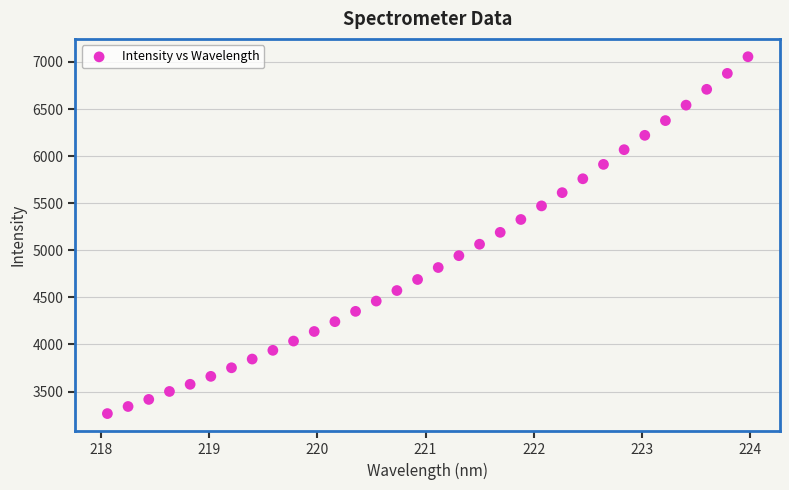

What is the range of X values (max minus min)?

5.9